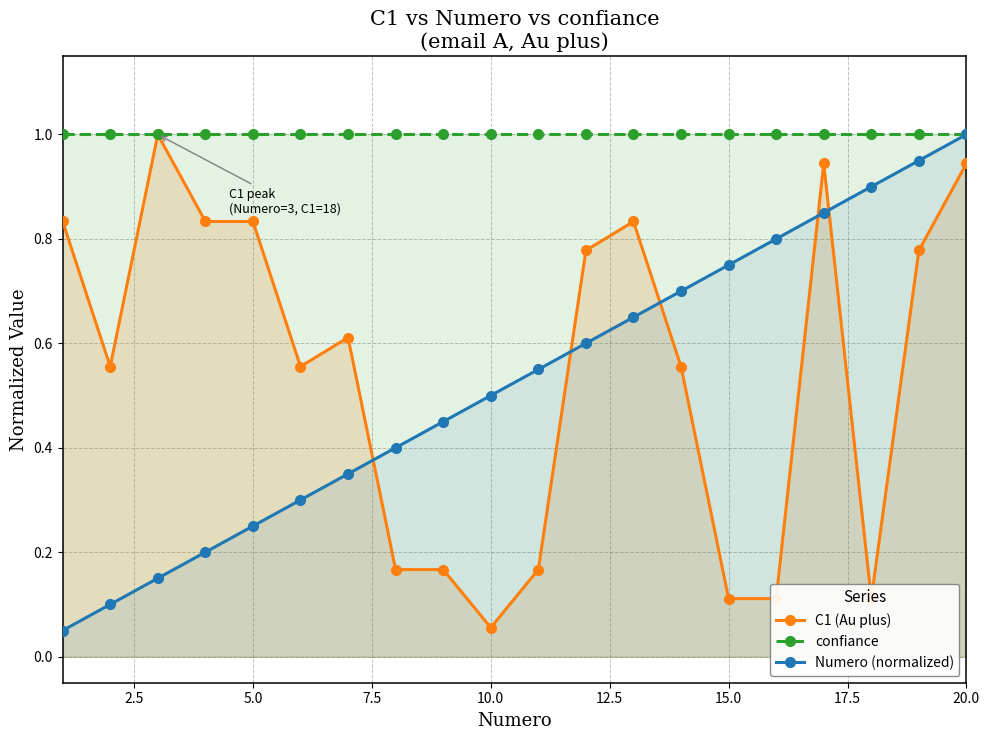

In C1 (Au plus), how many points are higher than both neighbors (excluding endpoints)?

4